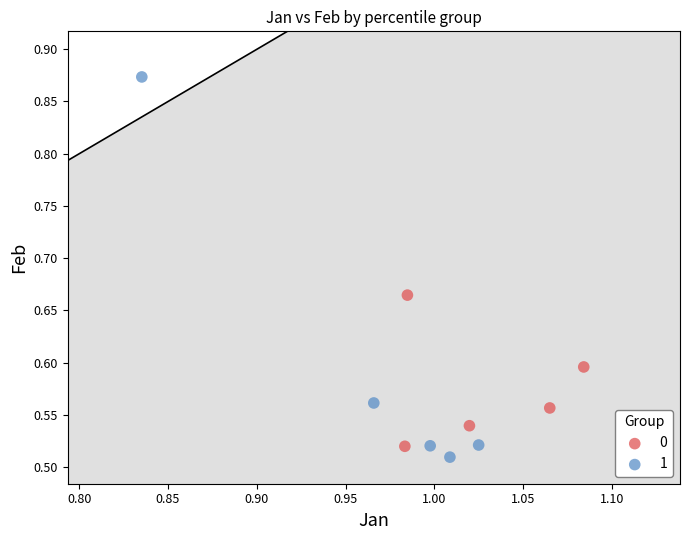

What are all the series names shown in the legend?

0, 1